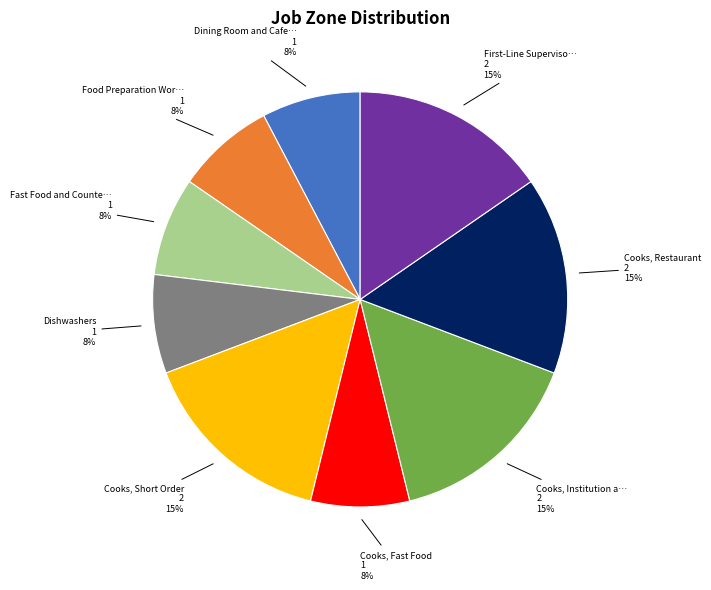

Count the number of slices in the pie.

9